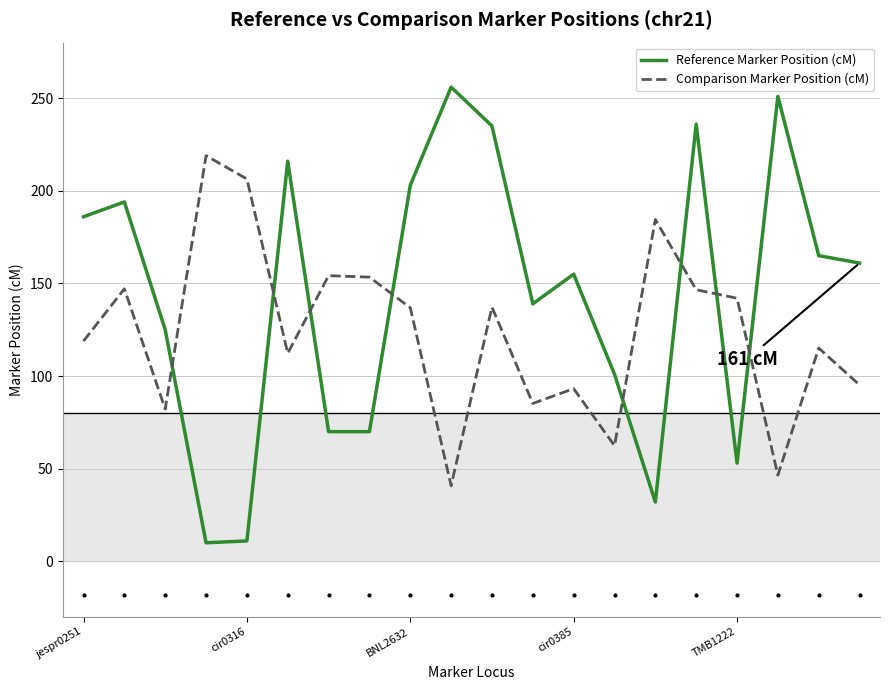

Is this an area chart (filled region under the line)?

No